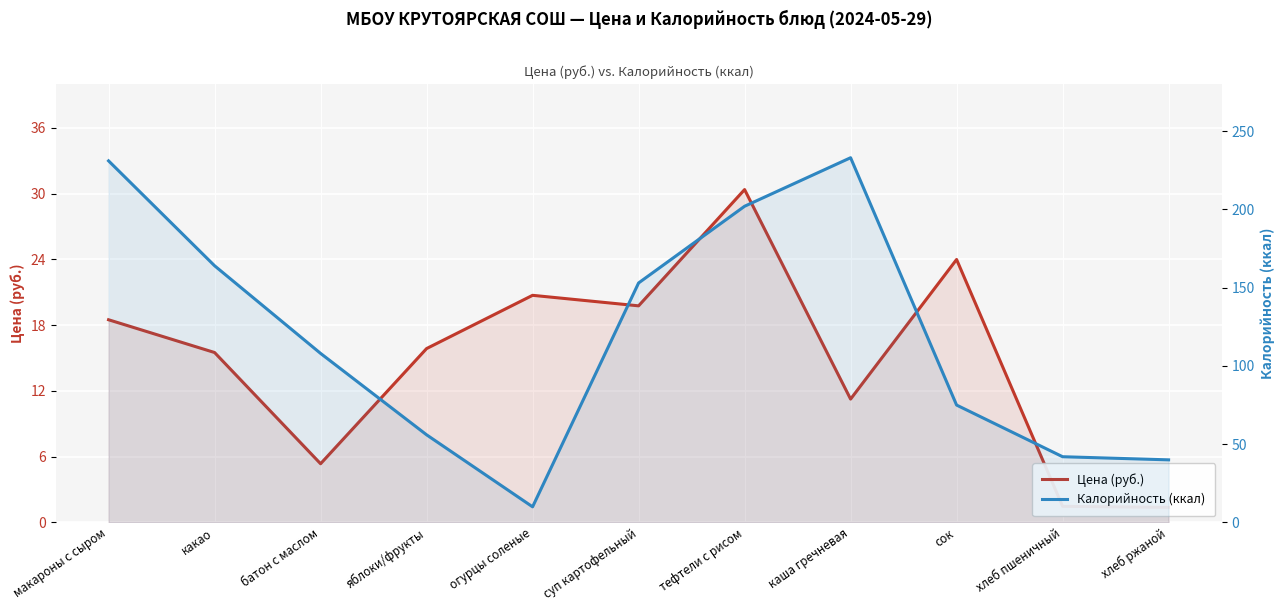

The Калорийность (ккал) series shows 24.9 at хлеб пшеничный. True or false?

False